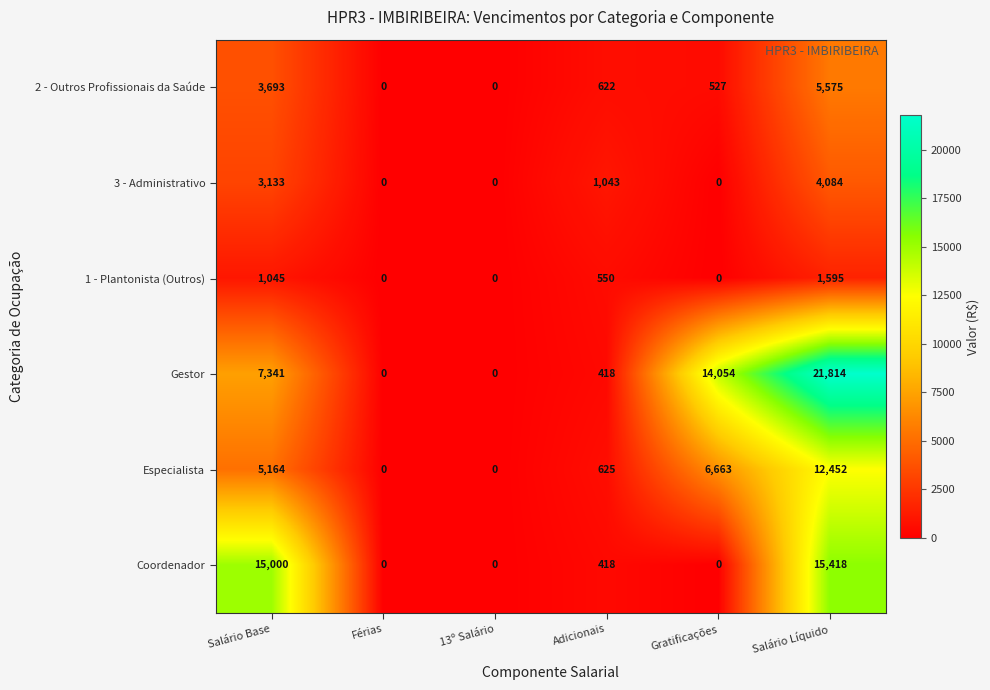

What is the spread (max minus min) of values at Salário Líquido?

20219